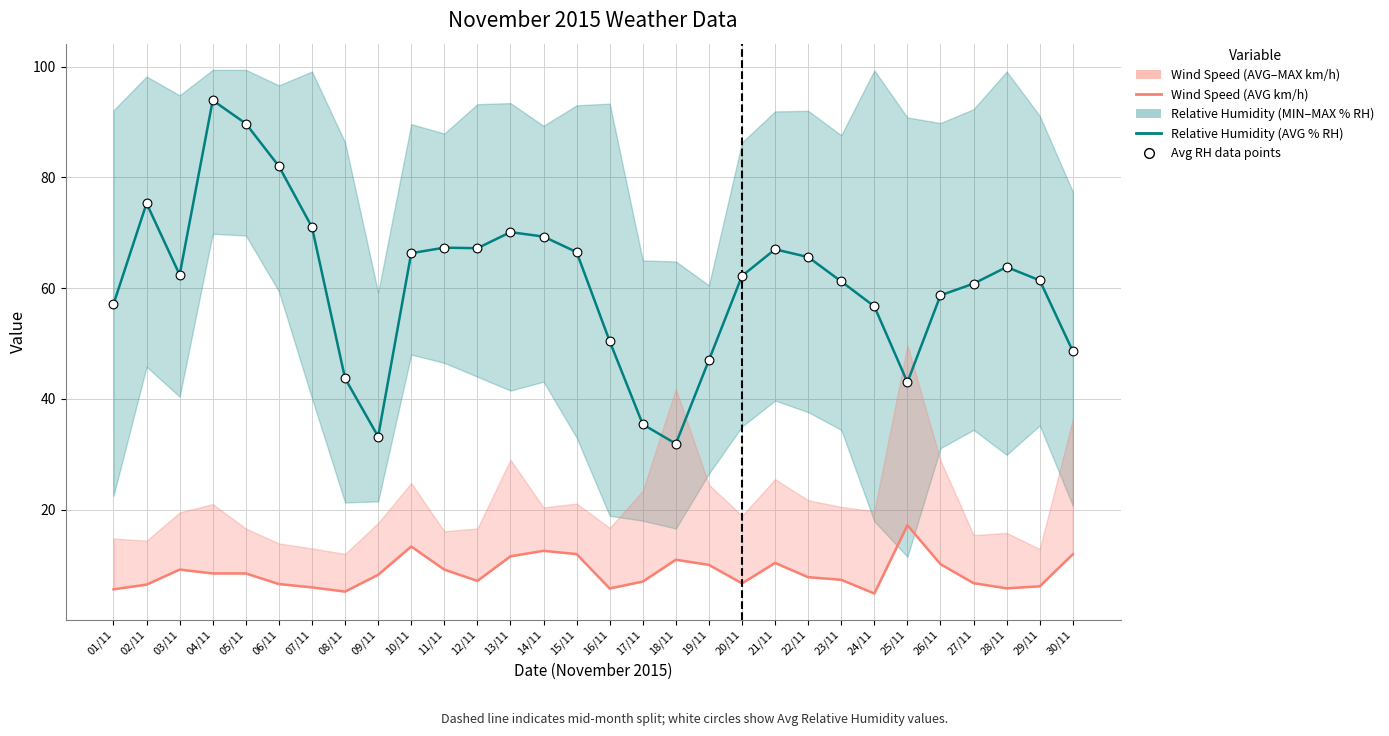

At which category is the sum across all series the highest?

04/11